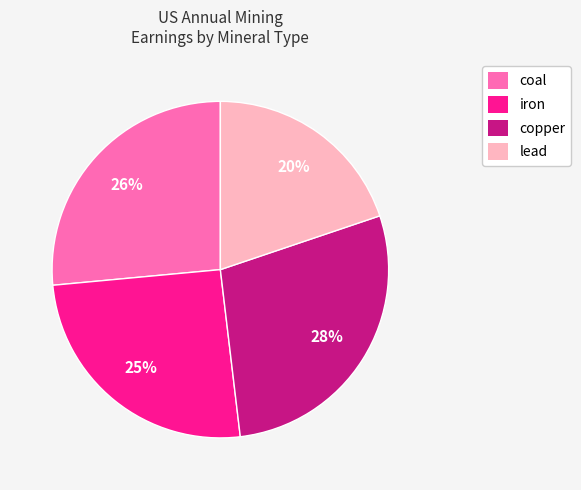

What percentage is the iron slice, to the nearest percent?

25%